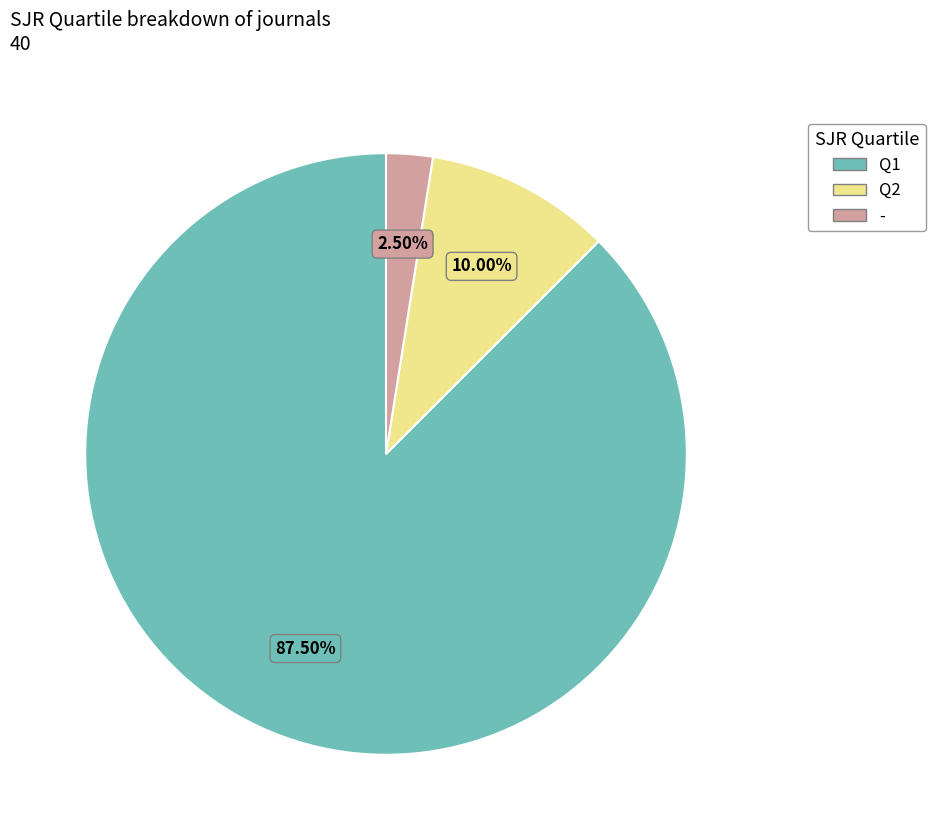

How many segments does this pie chart have?

3